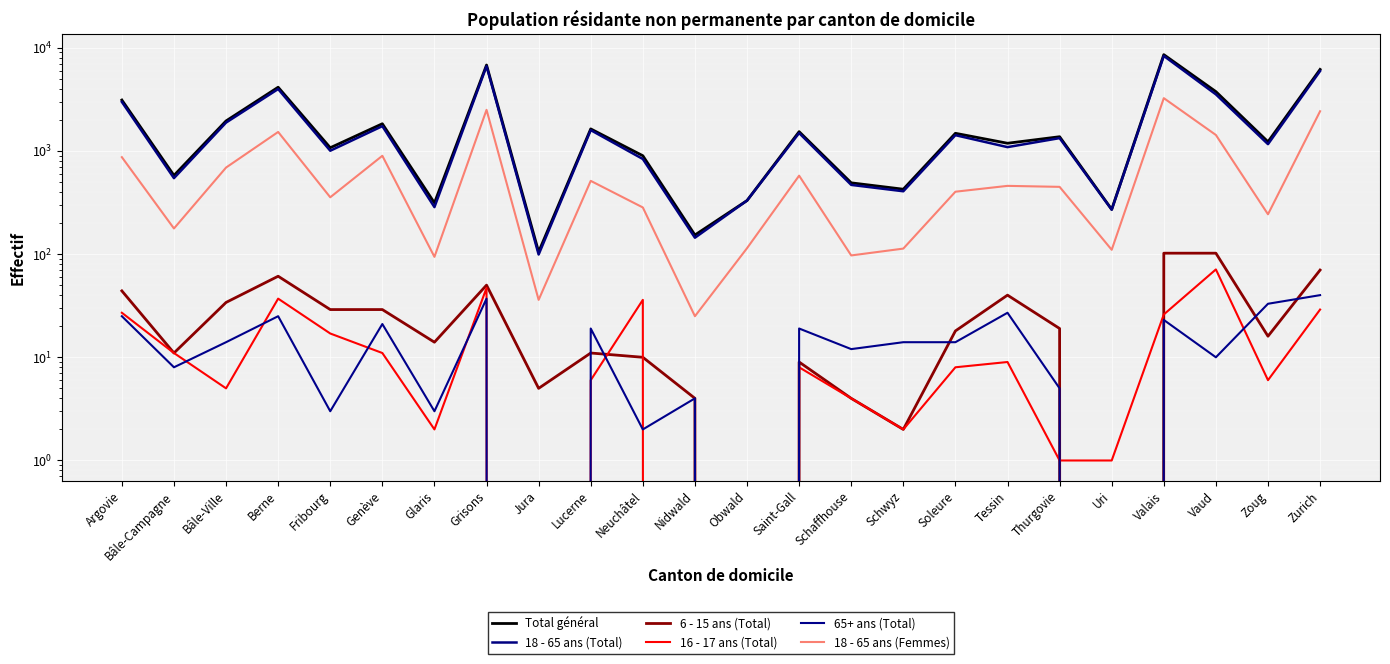

Which category has the lowest value across all series?

Obwald